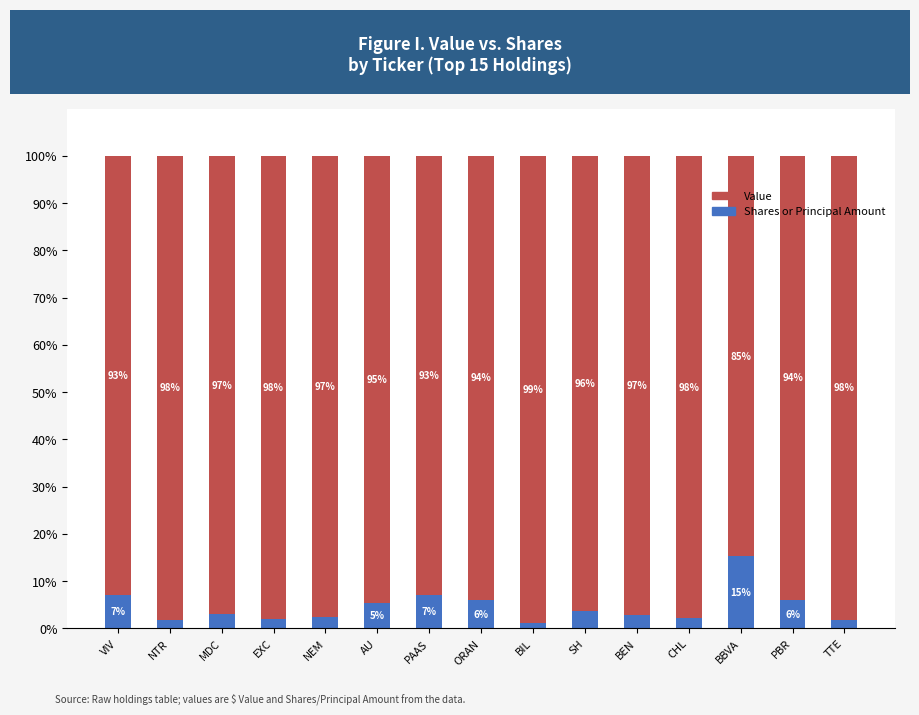

True or false: Shares or Principal Amount has a value of 6.0 at ORAN.

True